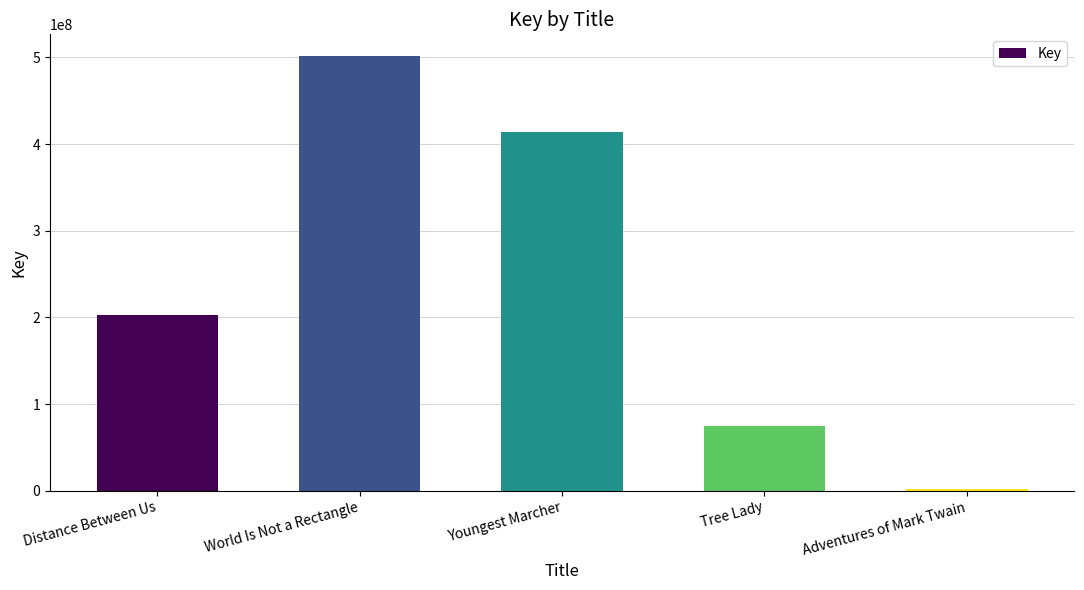

The chart shows a value of 414137928 at Youngest Marcher. True or false?

True